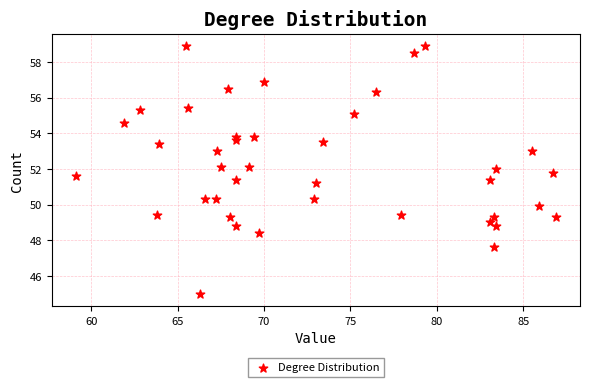

What is the range of Y values (max minus min)?

13.9